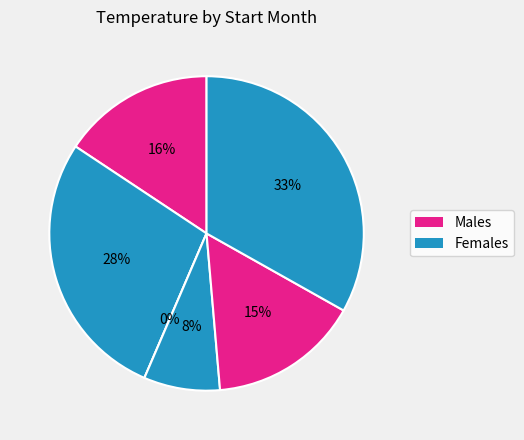

Count the number of slices in the pie.

6